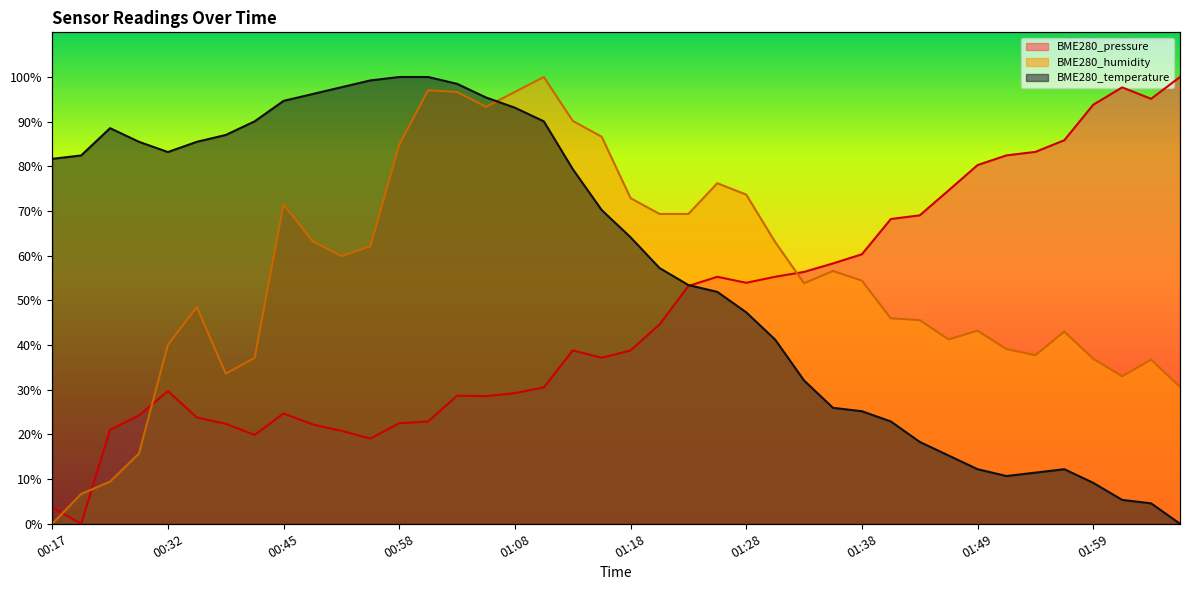

The value of BME280_humidity at 01:08 is 142.9. True or false?

False